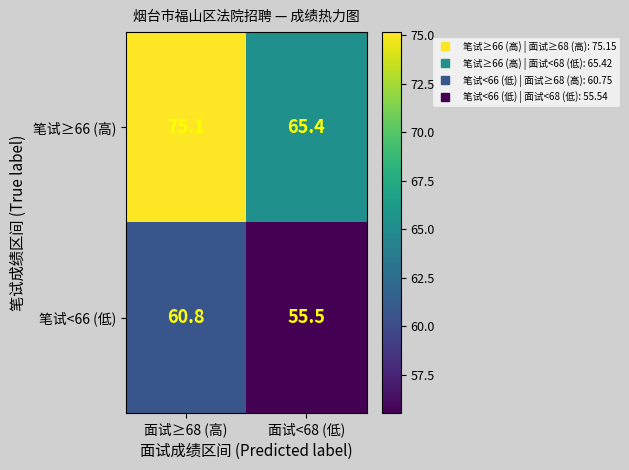

How many data points in 笔试≥66 (高) are above 75?

1